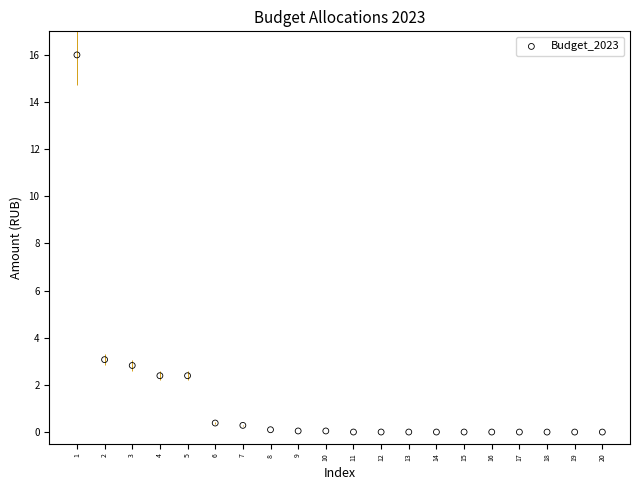

What is the range of X values (max minus min)?

19.0